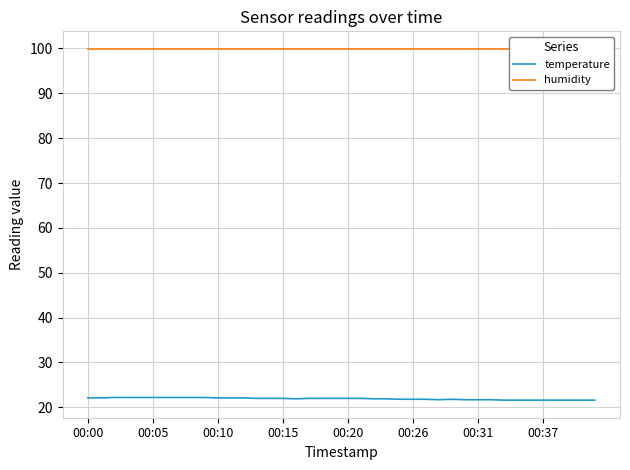

What is the highest value of the temperature series?

22.2